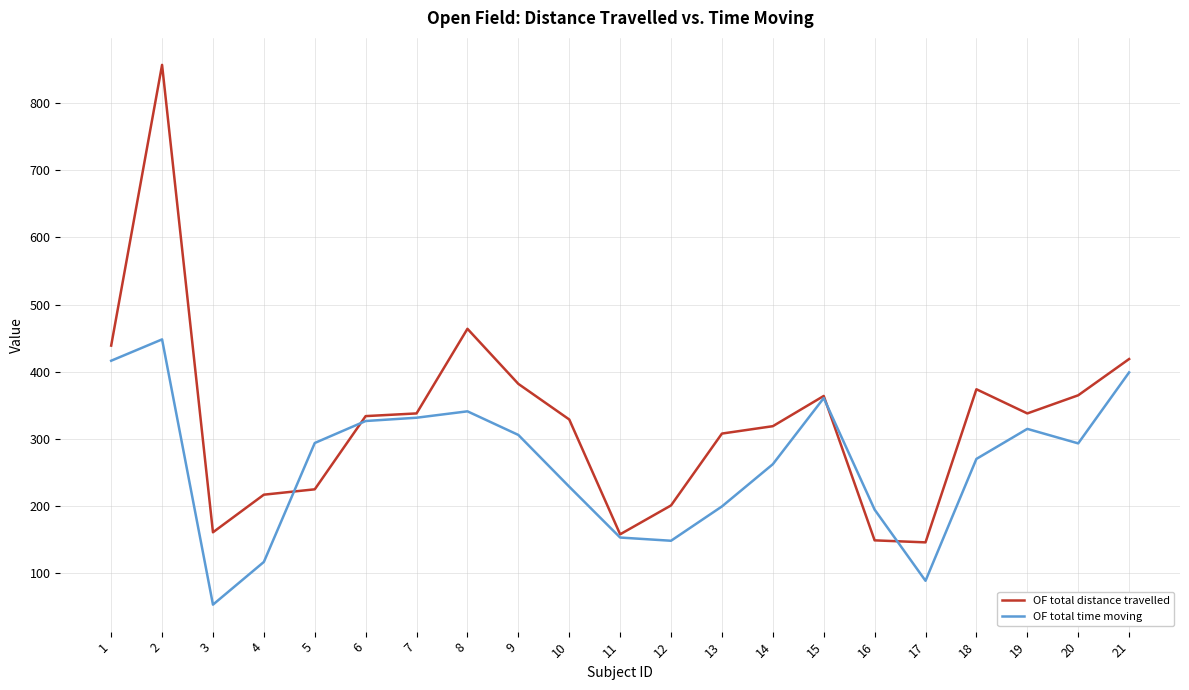

What is the average value of the OF total time moving series?

264.2